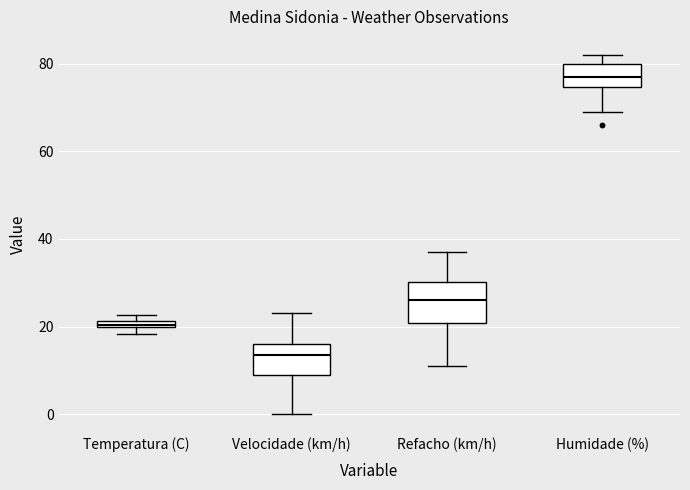

Which box's median line is the highest?

Humidade (%)